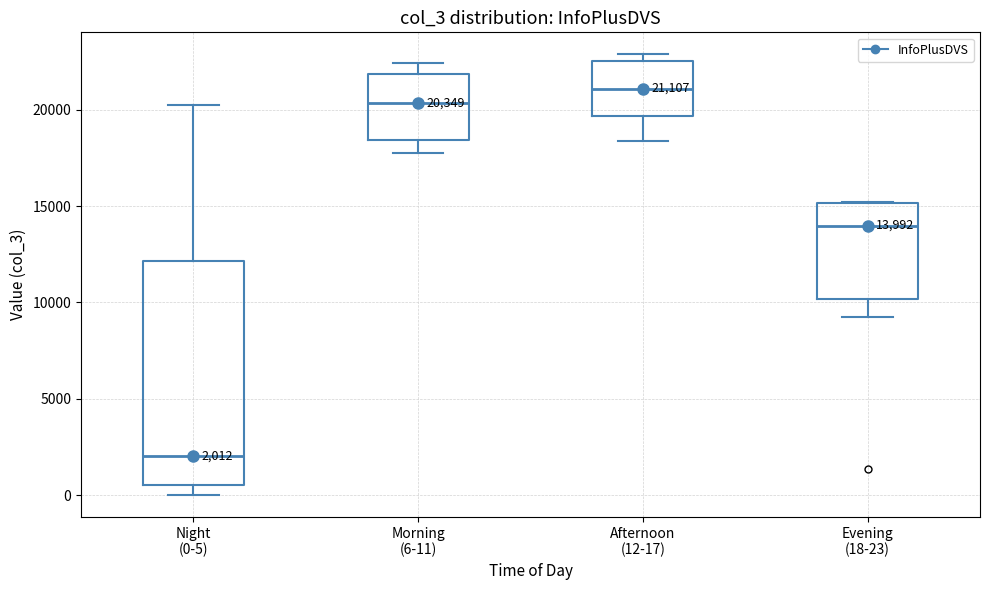

Which box is the tallest, from its lower edge to its upper edge?

Night (0-5)